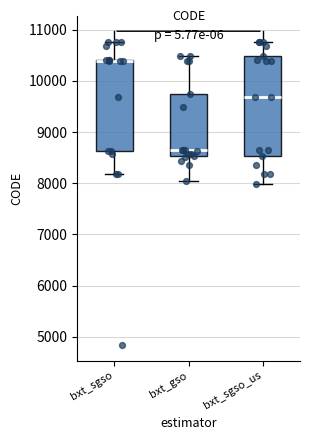

Reading left to right, read every box against the y-axis: the position of its median line, the range the box covers, and the ends of its whiskers. The values are not printed on the chart, so give them approximately, as read against the axis.

bxt_sgso: median 10400 (drawn on the box's upper edge), box 8600 to 10400, whiskers 8200 to 10800
bxt_gso: median 8700, box 8500 to 9800, whiskers 8000 to 10500
bxt_sgso_us: median 9700, box 8500 to 10500, whiskers 8000 to 10800